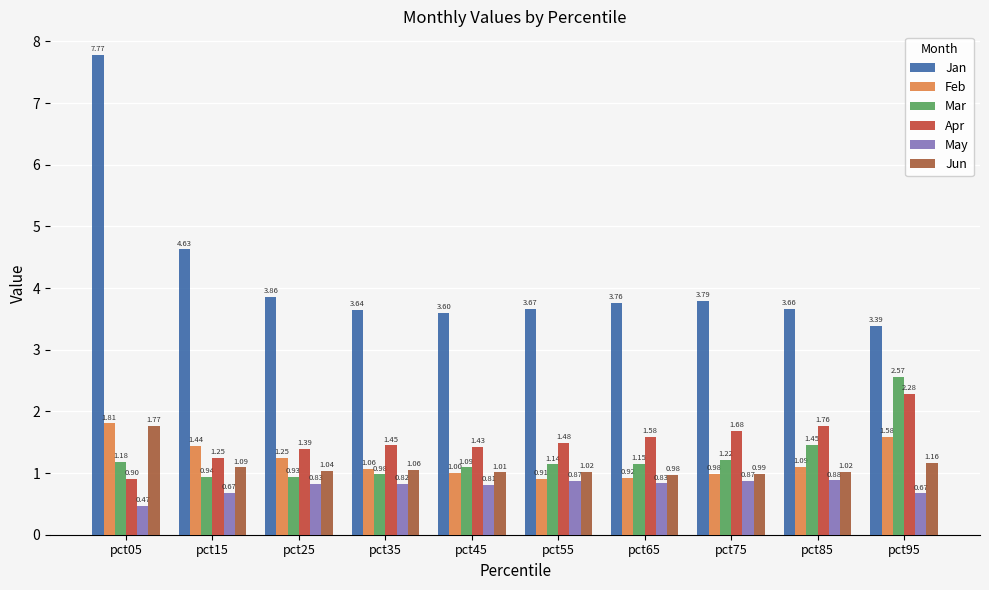

The value of Feb at pct85 is 2.0. True or false?

False